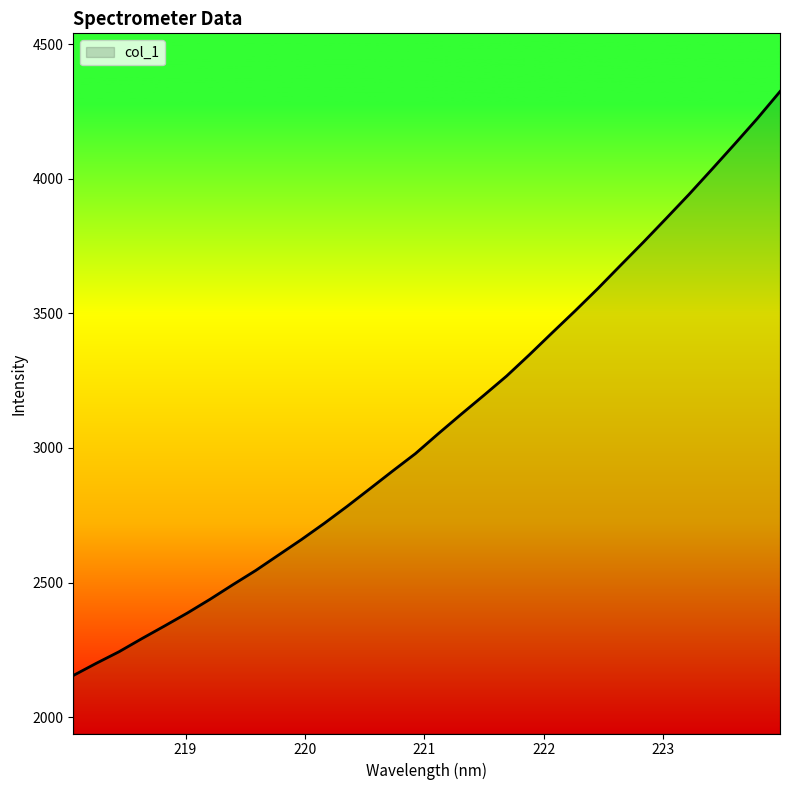

What is the smallest value displayed?

2154.8